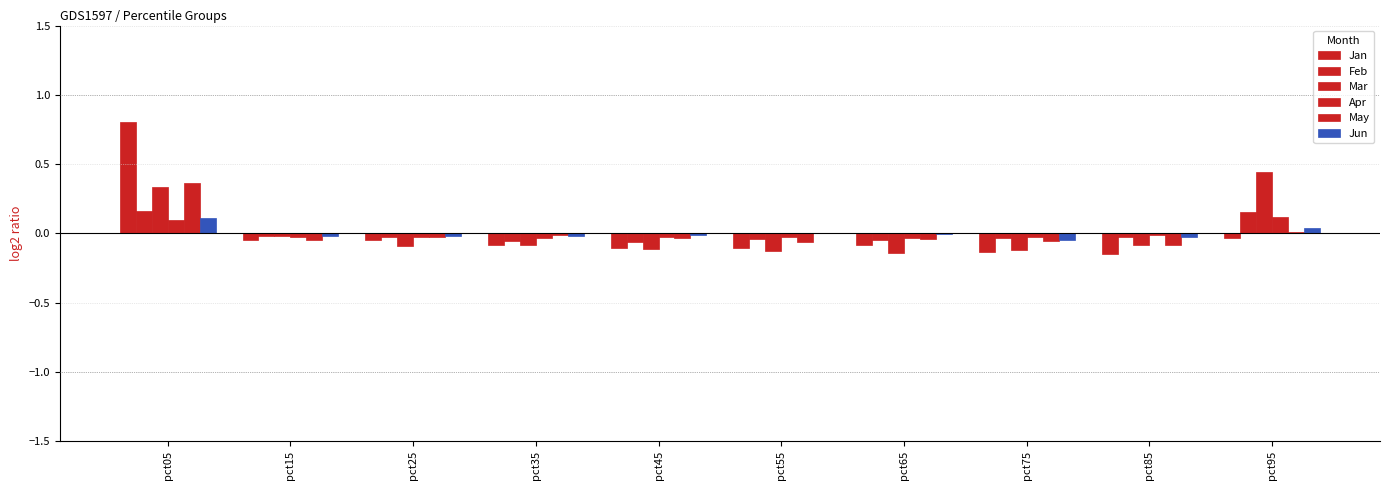

Reading left to right, transcribe all the data shown in this chart.

Jan: pct05=0.8	pct15=-0.0	pct25=-0.0	pct35=-0.1	pct45=-0.1	pct55=-0.1	pct65=-0.1	pct75=-0.1	pct85=-0.2	pct95=-0.0
Feb: pct05=0.2	pct15=-0.0	pct25=-0.0	pct35=-0.1	pct45=-0.1	pct55=-0.0	pct65=-0.0	pct75=-0.0	pct85=-0.0	pct95=0.2
Mar: pct05=0.3	pct15=-0.0	pct25=-0.1	pct35=-0.1	pct45=-0.1	pct55=-0.1	pct65=-0.1	pct75=-0.1	pct85=-0.1	pct95=0.4
Apr: pct05=0.1	pct15=-0.0	pct25=-0.0	pct35=-0.0	pct45=-0.0	pct55=-0.0	pct65=-0.0	pct75=-0.0	pct85=-0.0	pct95=0.1
May: pct05=0.4	pct15=-0.1	pct25=-0.0	pct35=-0.0	pct45=-0.0	pct55=-0.1	pct65=-0.0	pct75=-0.1	pct85=-0.1	pct95=0.0
Jun: pct05=0.1	pct15=-0.0	pct25=-0.0	pct35=-0.0	pct45=-0.0	pct55=0.0	pct65=-0.0	pct75=-0.0	pct85=-0.0	pct95=0.0